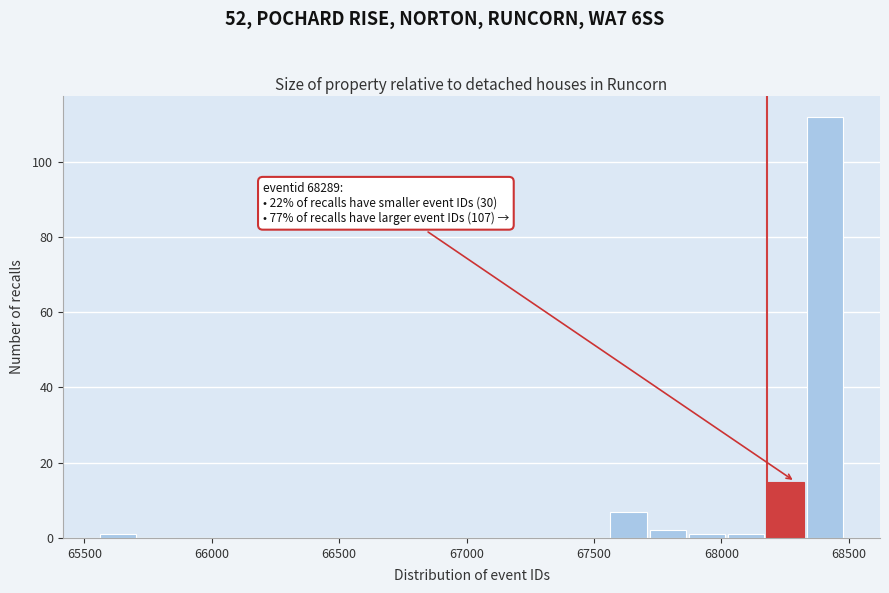

Read against the x-axis, roughly where is the centre of the tallest bar?

68400